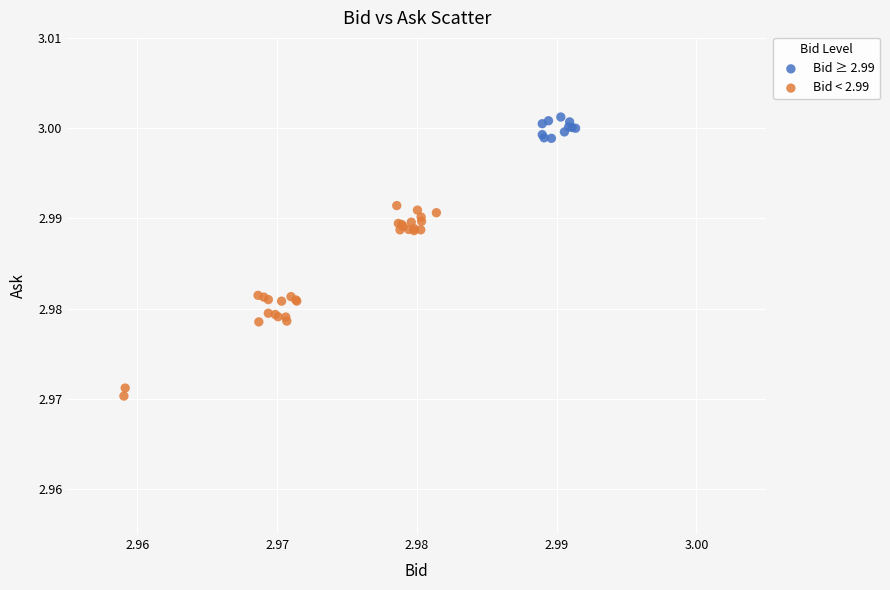

Which series reaches the minimum Y coordinate?

Bid < 2.99